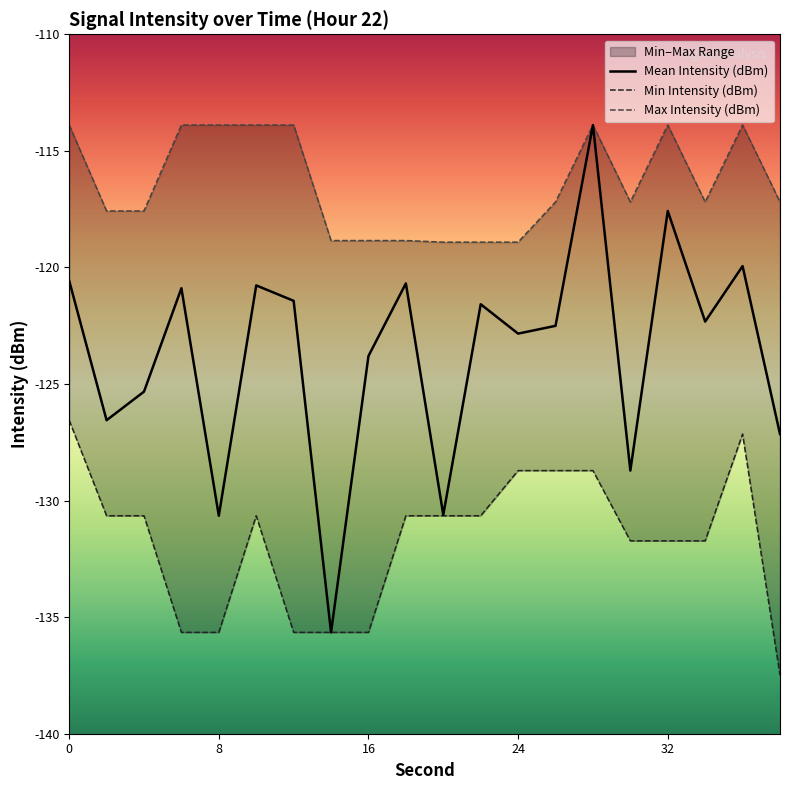

What is the value of the Mean Intensity (dBm) point at the 3rd from the left?

-125.3